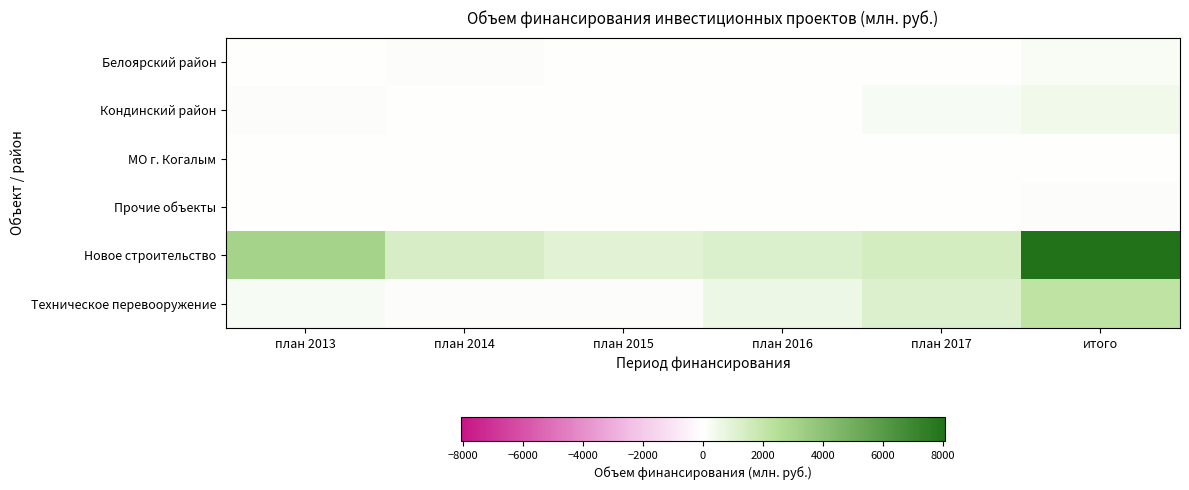

What is the total value across all series at итого?

10964.4